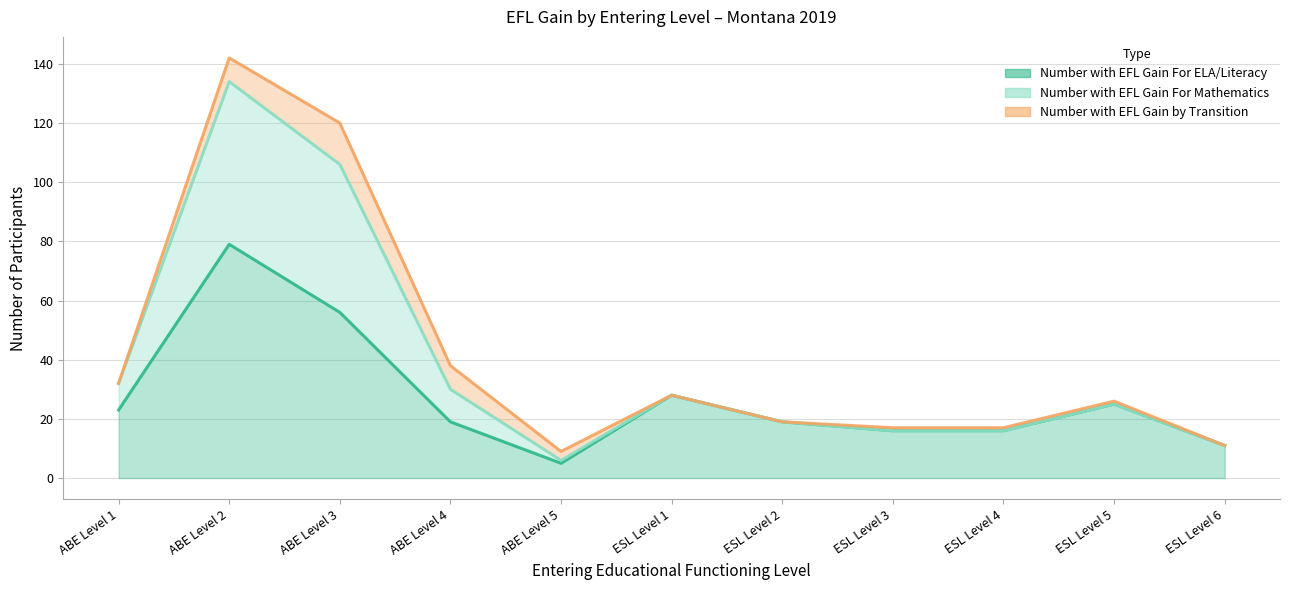

True or false: Number with EFL Gain For ELA/Literacy and Number with EFL Gain For Mathematics intersect in this chart.

False